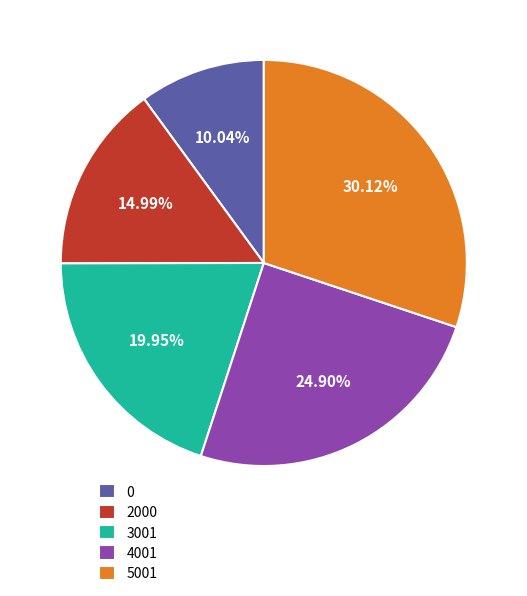

The 0 slice represents 10% of the pie. True or false?

True